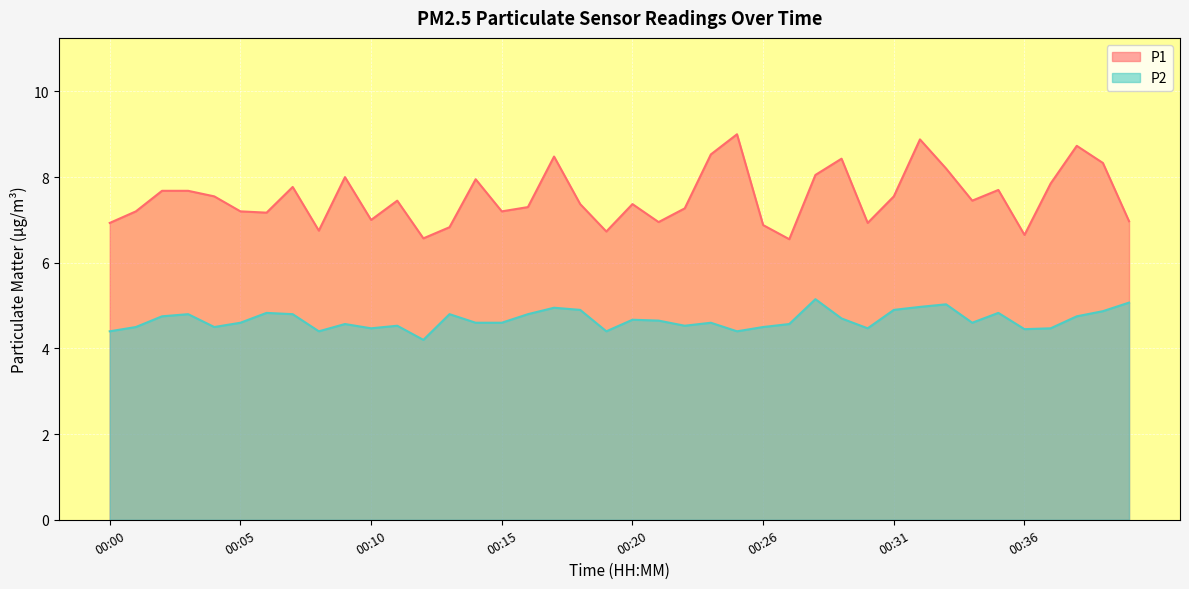

What is the sum of all P2 values?

186.6